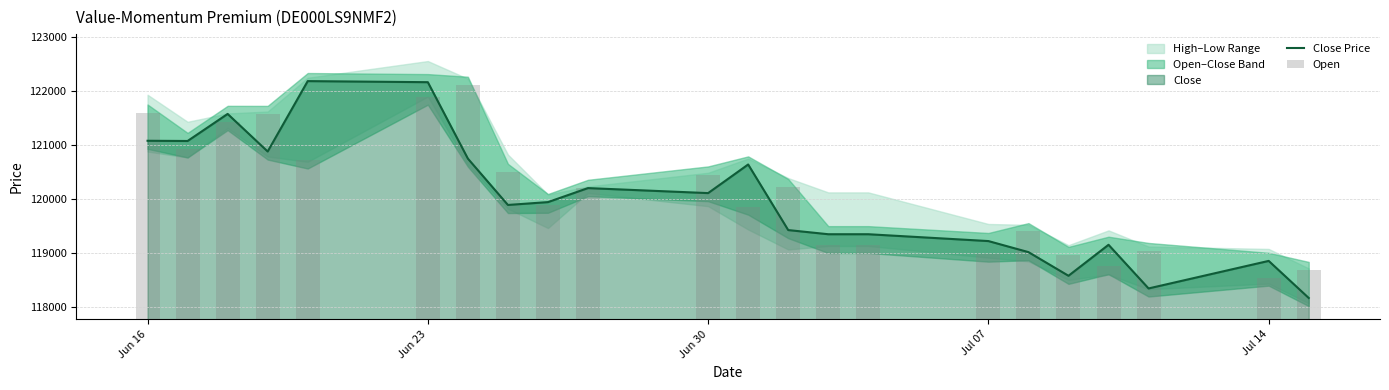

What is the highest value of the Close Price series?

122188